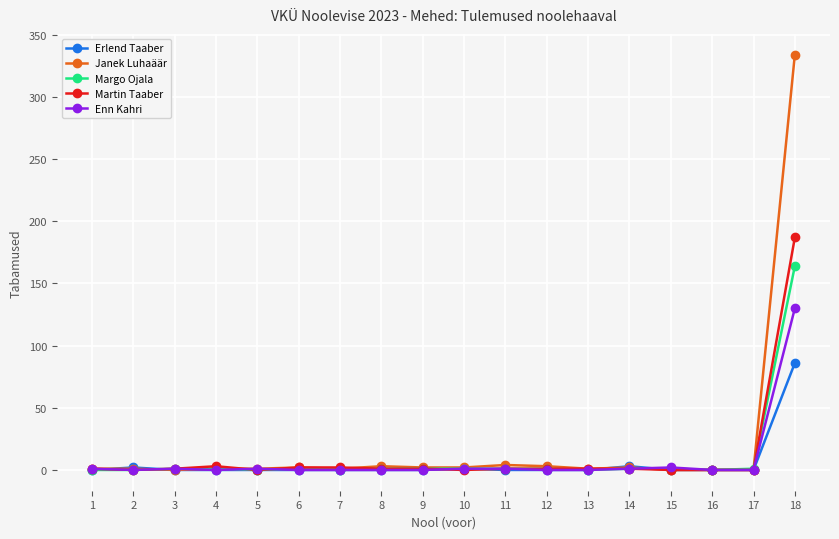

What is the difference between the maximum and minimum values in the Erlend Taaber series?

86